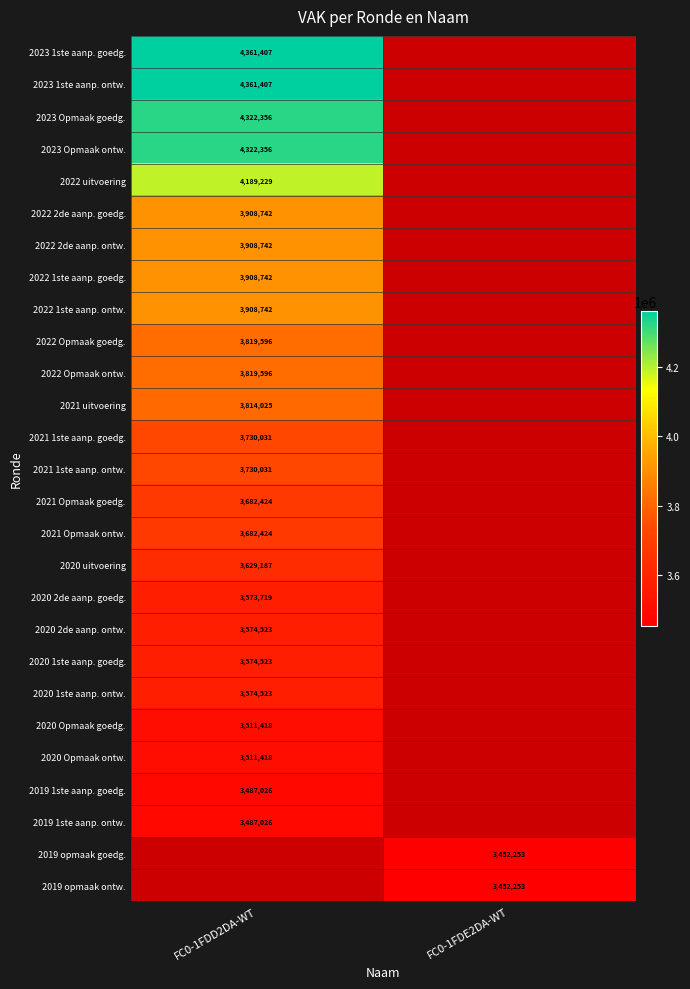

True or false: 2022 Opmaak ontw. has a value of 1252653 at FC0-1FDD2DA-WT.

False